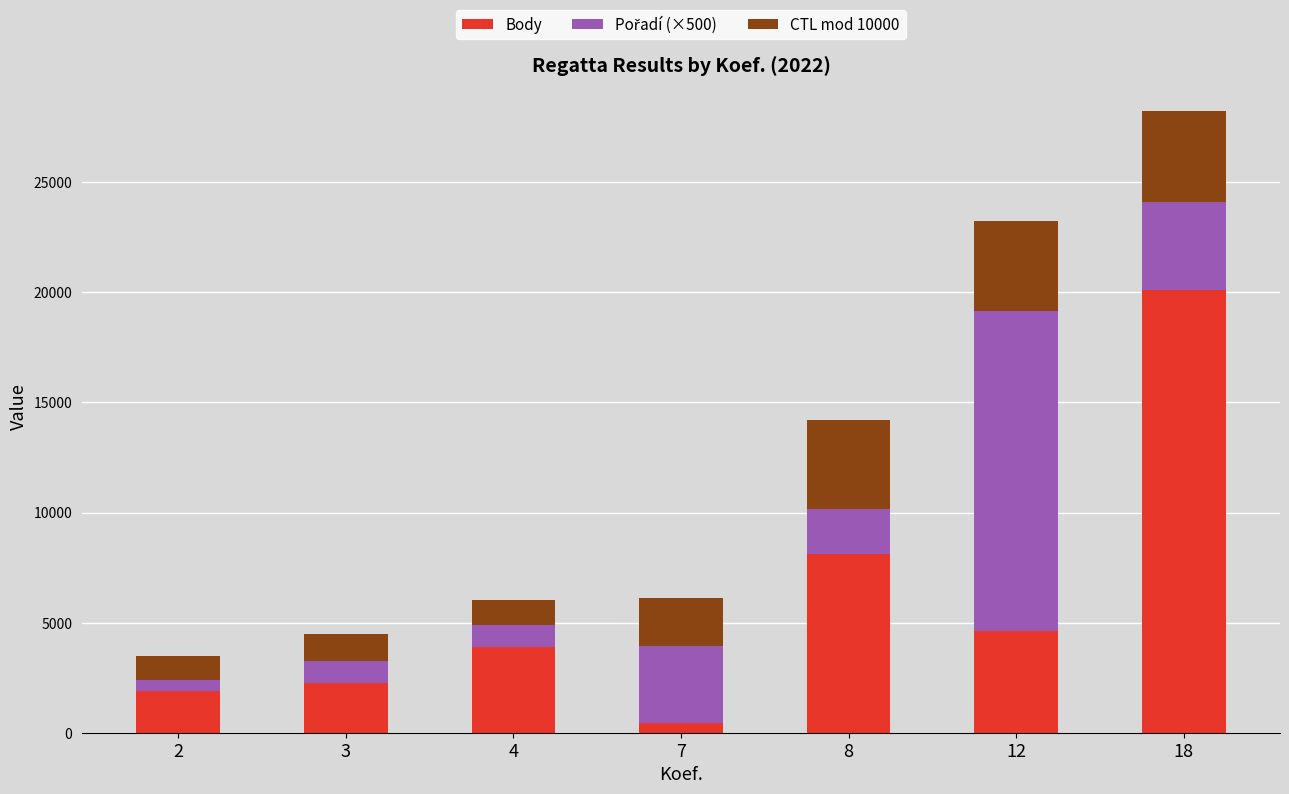

What is the average value of the Body series?

5915